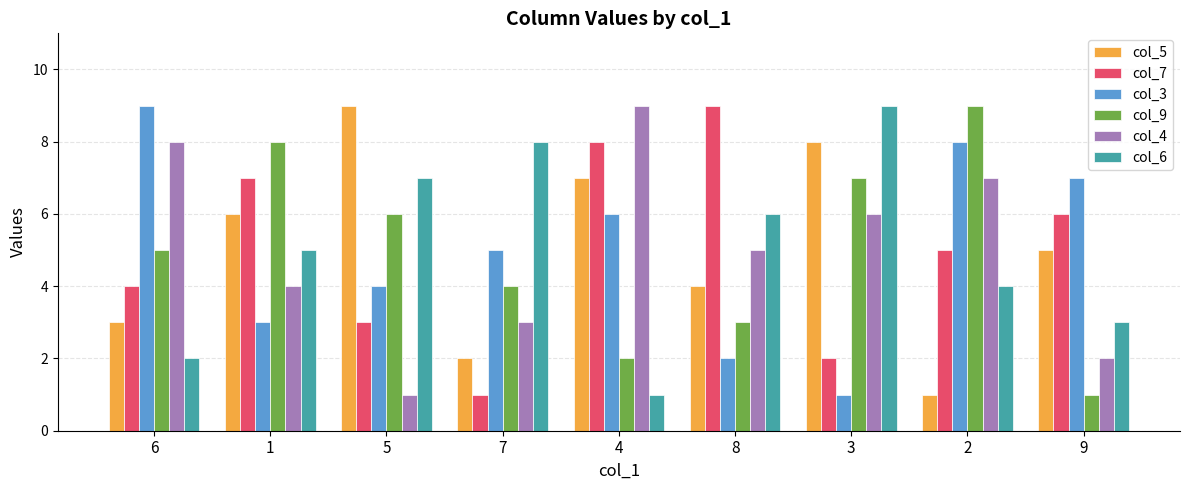

Is it true that col_3 equals 2 at 1?

False